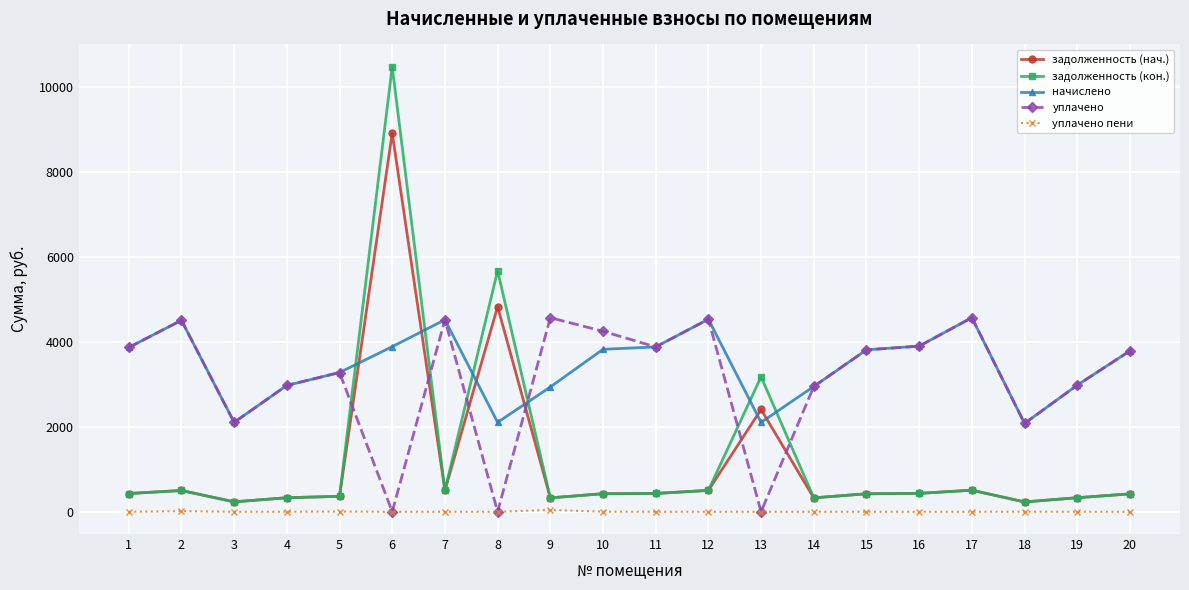

Where is the first local maximum for начислено?

2